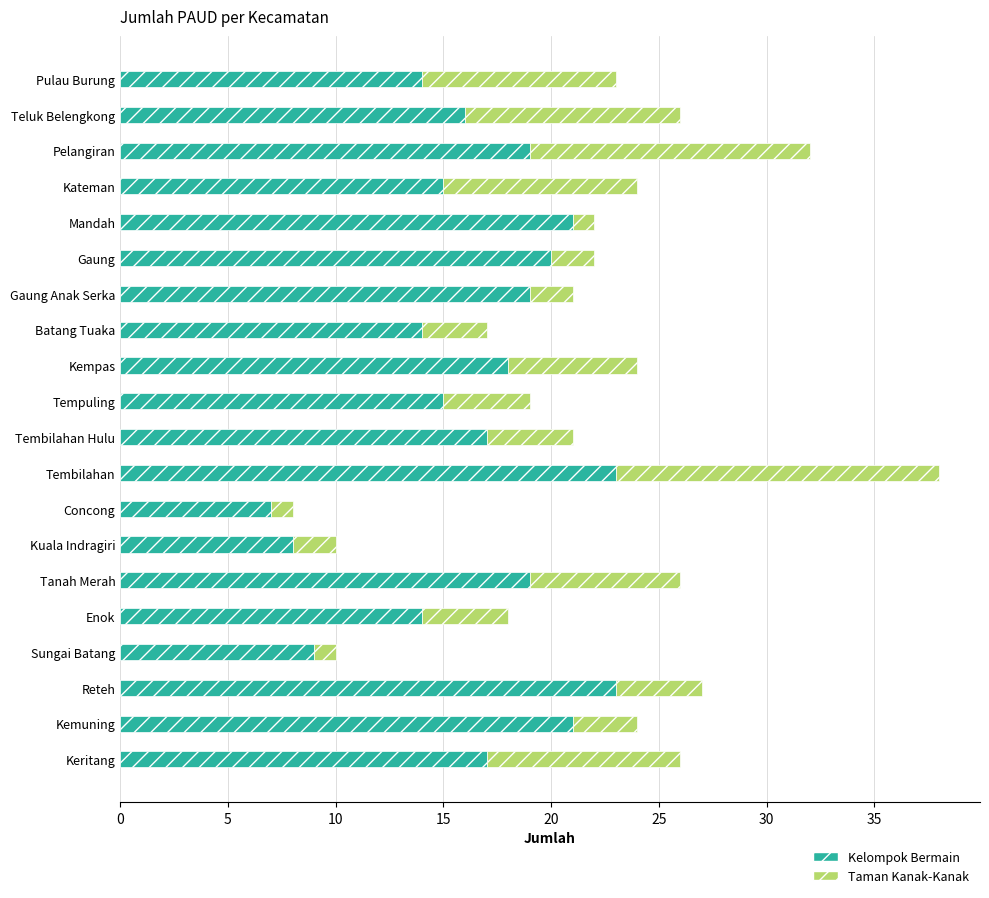

What is the difference between the second highest and minimum values in the Kelompok Bermain series?

16